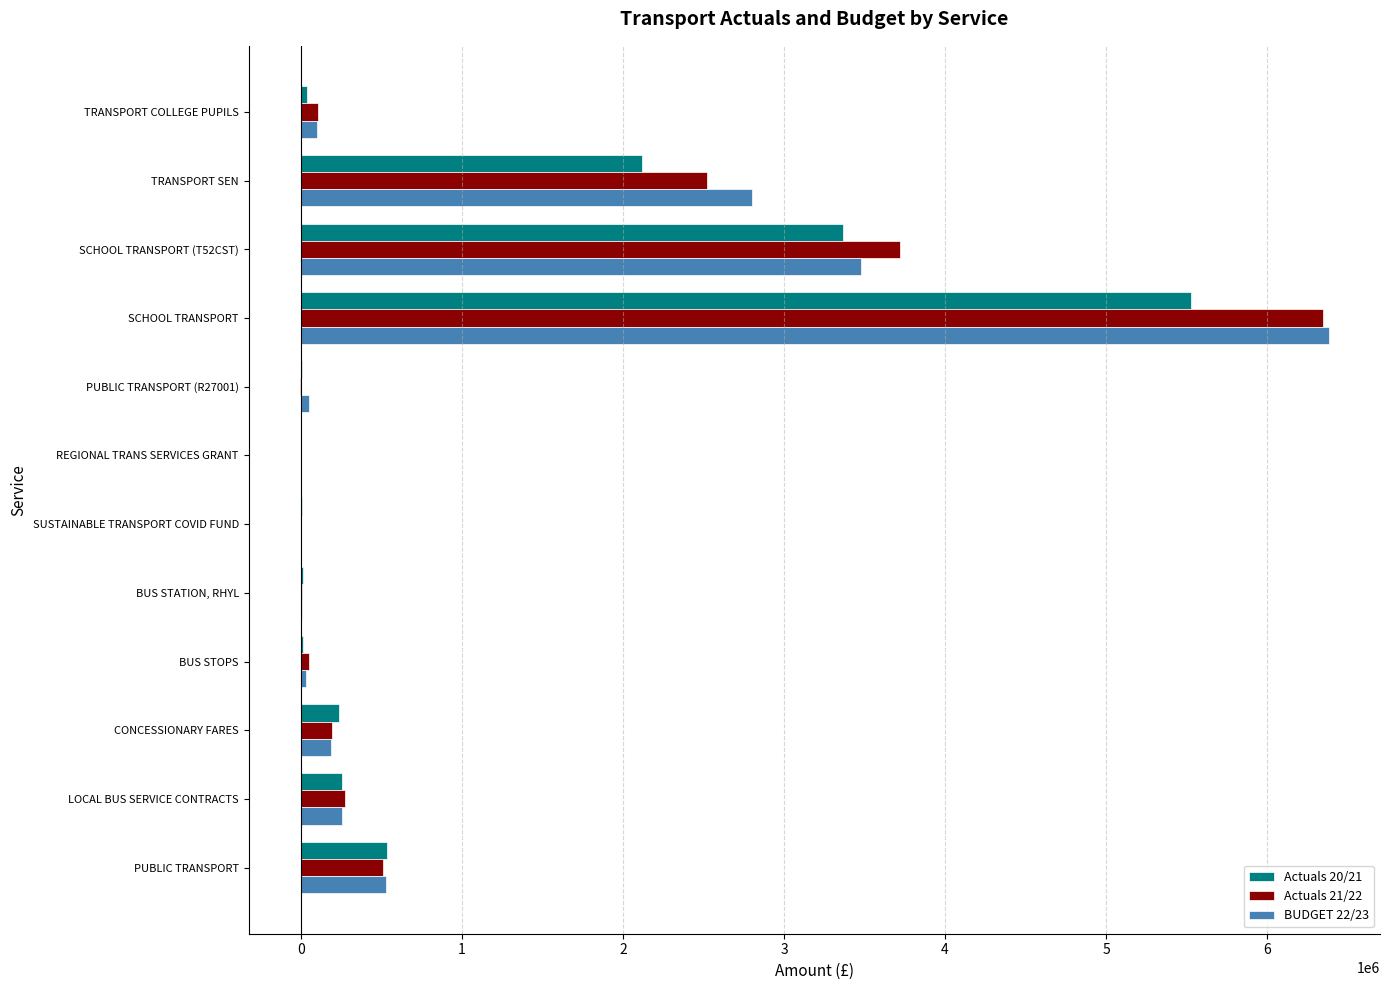

What is the greatest value displayed?

6381493.0